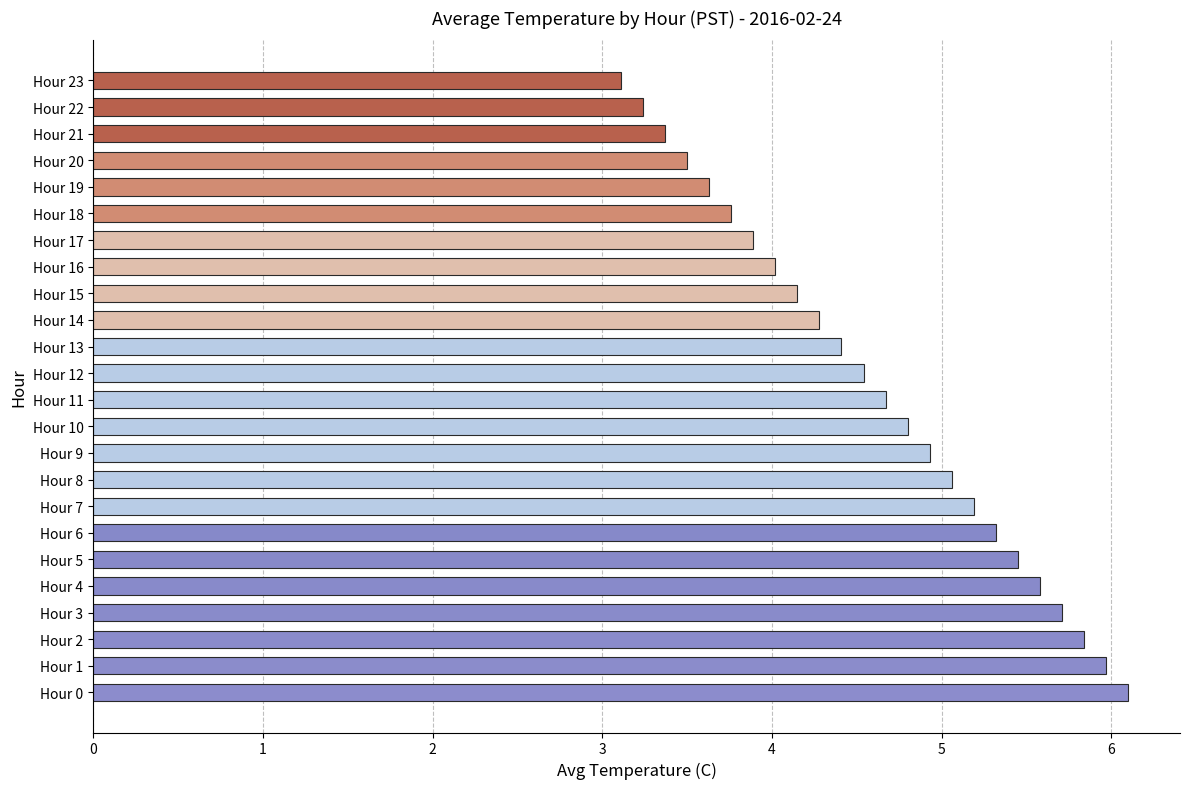

How many data points does each series have?

24